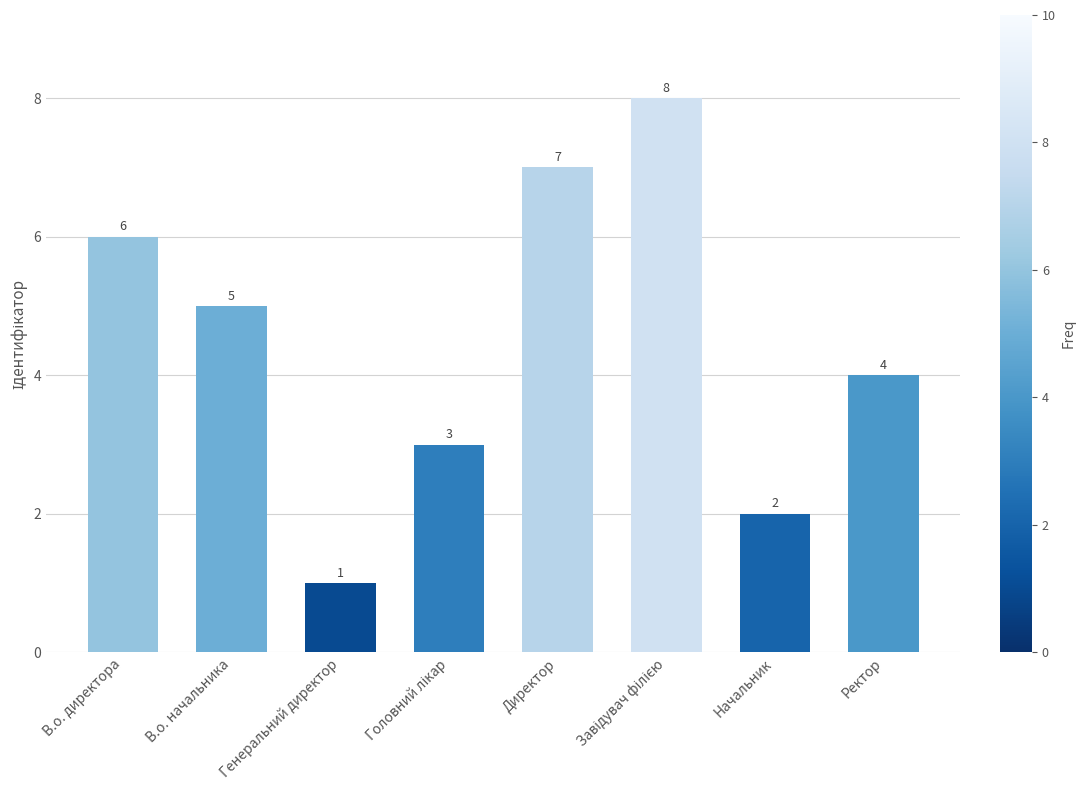

Count the values in the range 3 to 7.

5